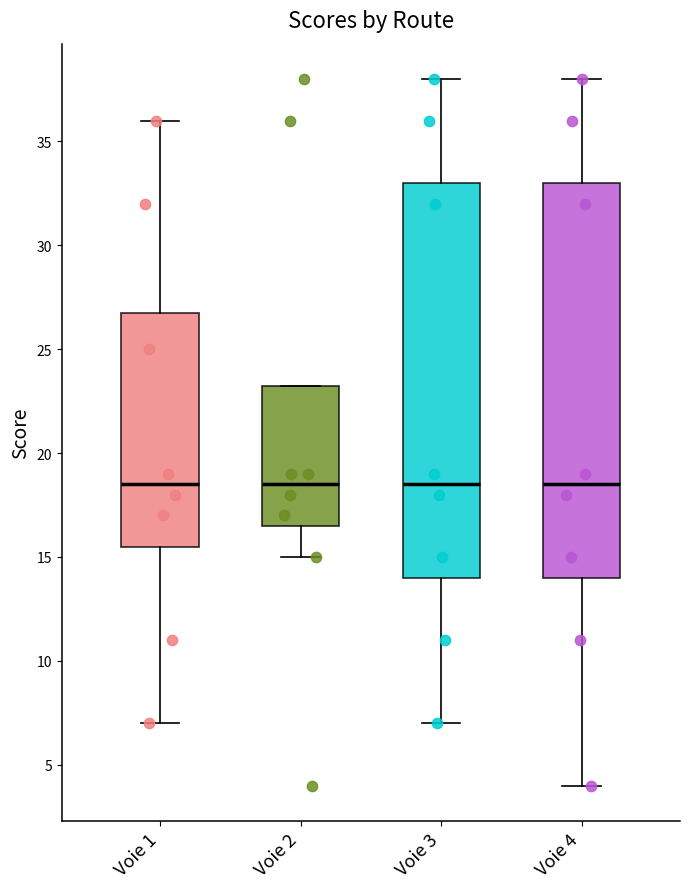

Reading left to right, transcribe this box plot: for each box, give where its median line is, the range the box spans, and where its two whiskers end, as read against the y-axis. The values are not printed on the chart, so give them approximately, as read against the axis.

Voie 1: median 18.5, box 15.5 to 27.0, whiskers 7.0 to 36.0
Voie 2: median 18.5, box 16.5 to 23.5, whiskers 15.0 to 23.5
Voie 3: median 18.5, box 14.0 to 33.0, whiskers 7.0 to 38.0
Voie 4: median 18.5, box 14.0 to 33.0, whiskers 4.0 to 38.0